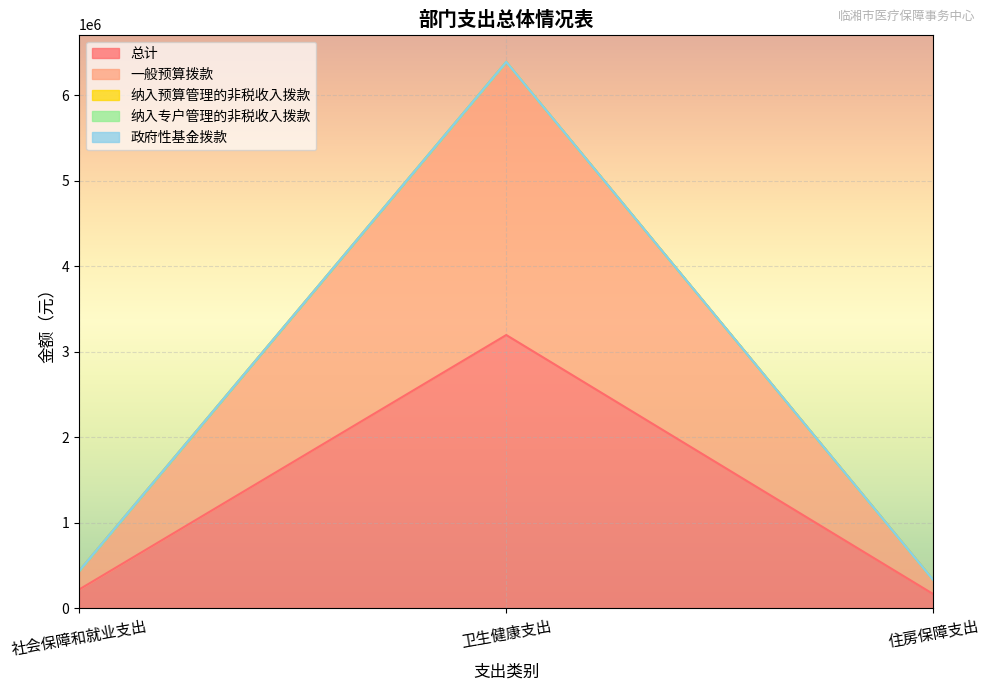

What is the total value across all series at 住房保障支出?

325951.7